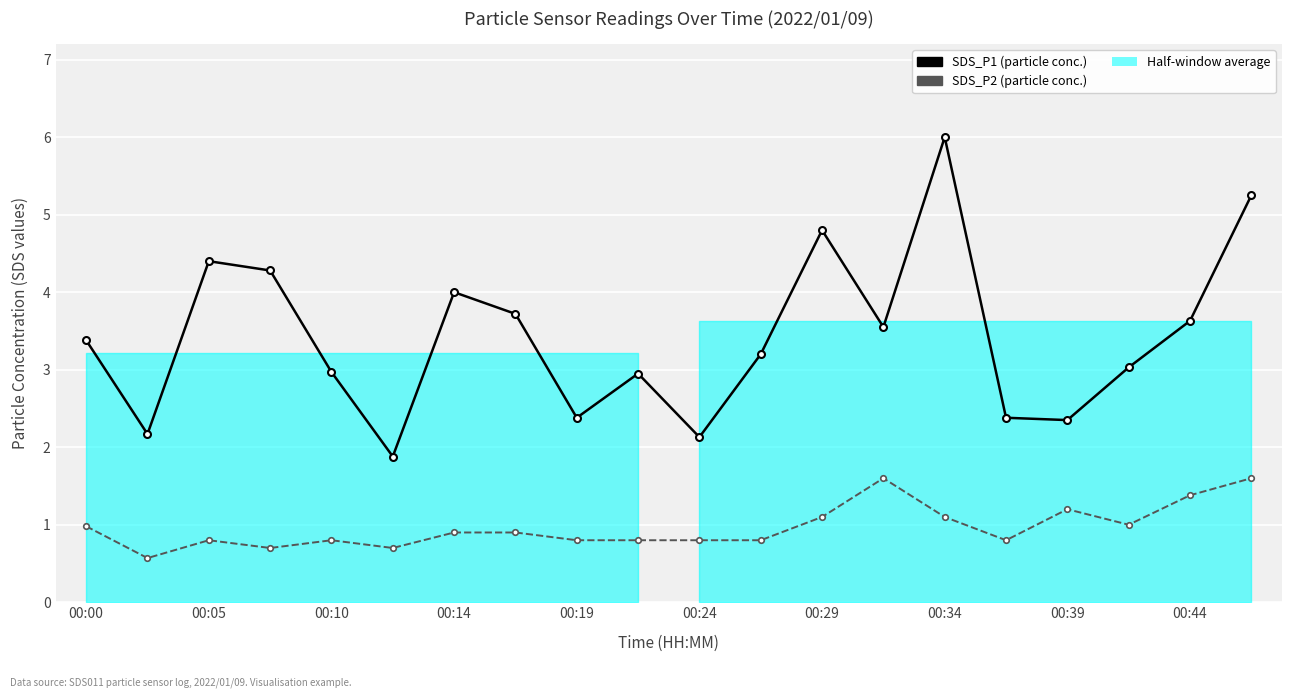

How many series are shown in this chart?

2